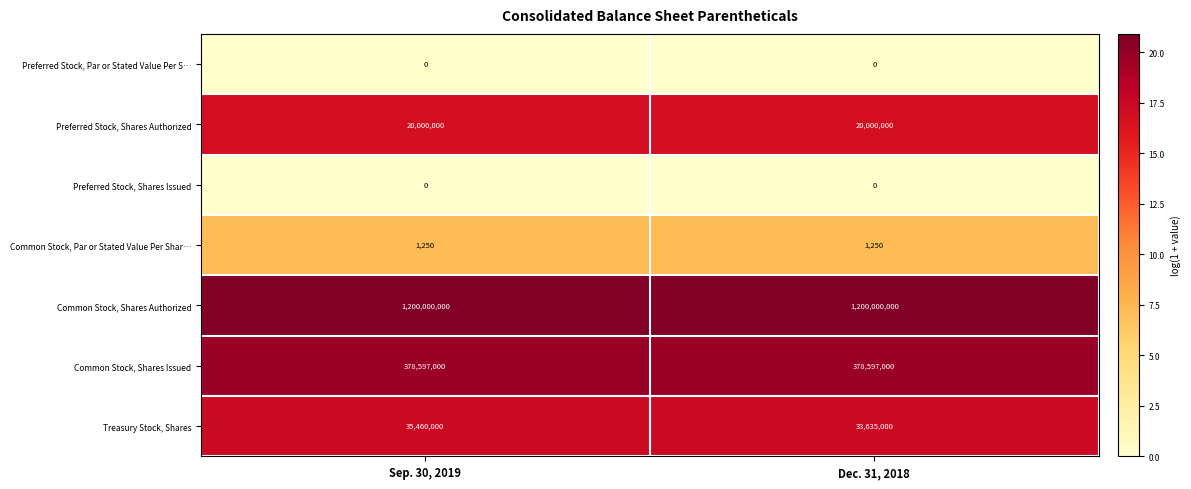

What is the average value of the Common Stock, Par or Stated Value Per Shar… series?

1250